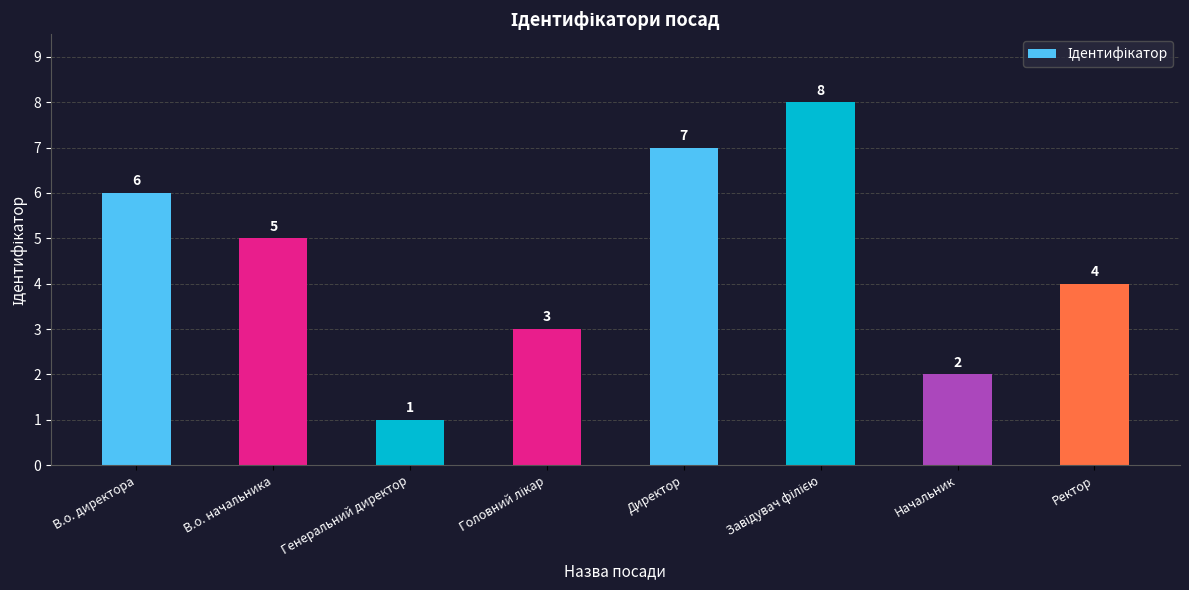

Between В.о. начальника and Начальник, which is larger?

В.о. начальника